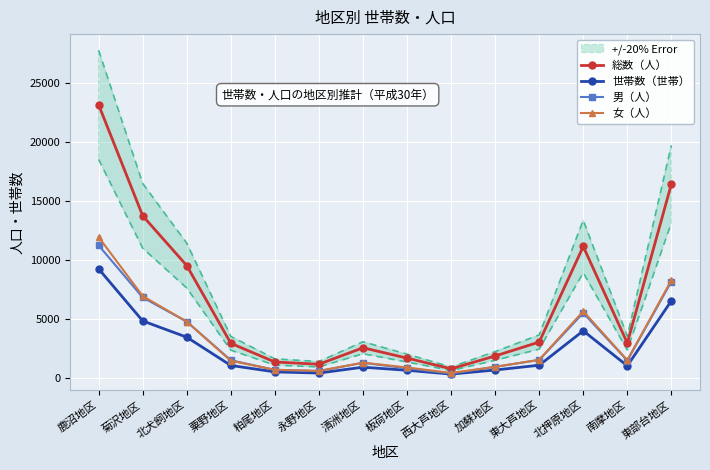

True or false: 女（人） has a value of 8280 at 東部台地区.

True